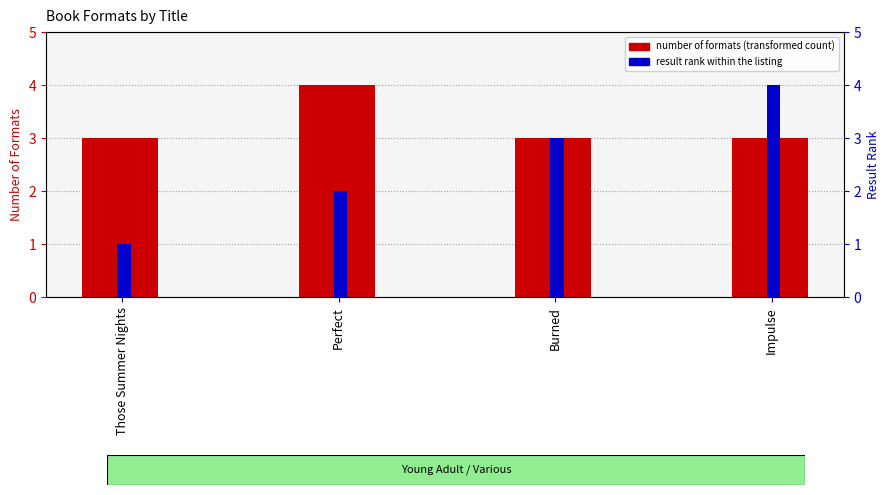

At which category does the chart reach its minimum across all series?

Those Summer Nights